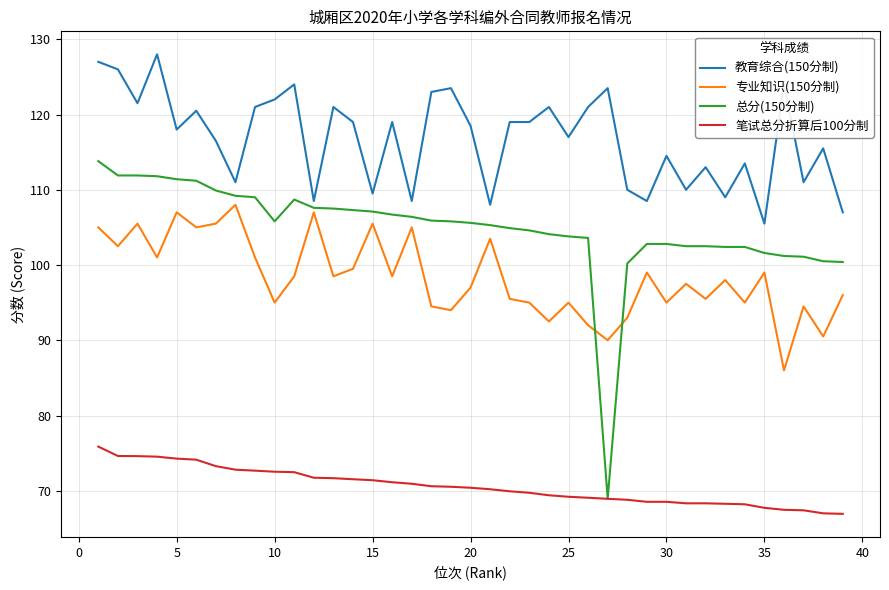

Which series has the largest range (max minus min)?

总分(150分制)